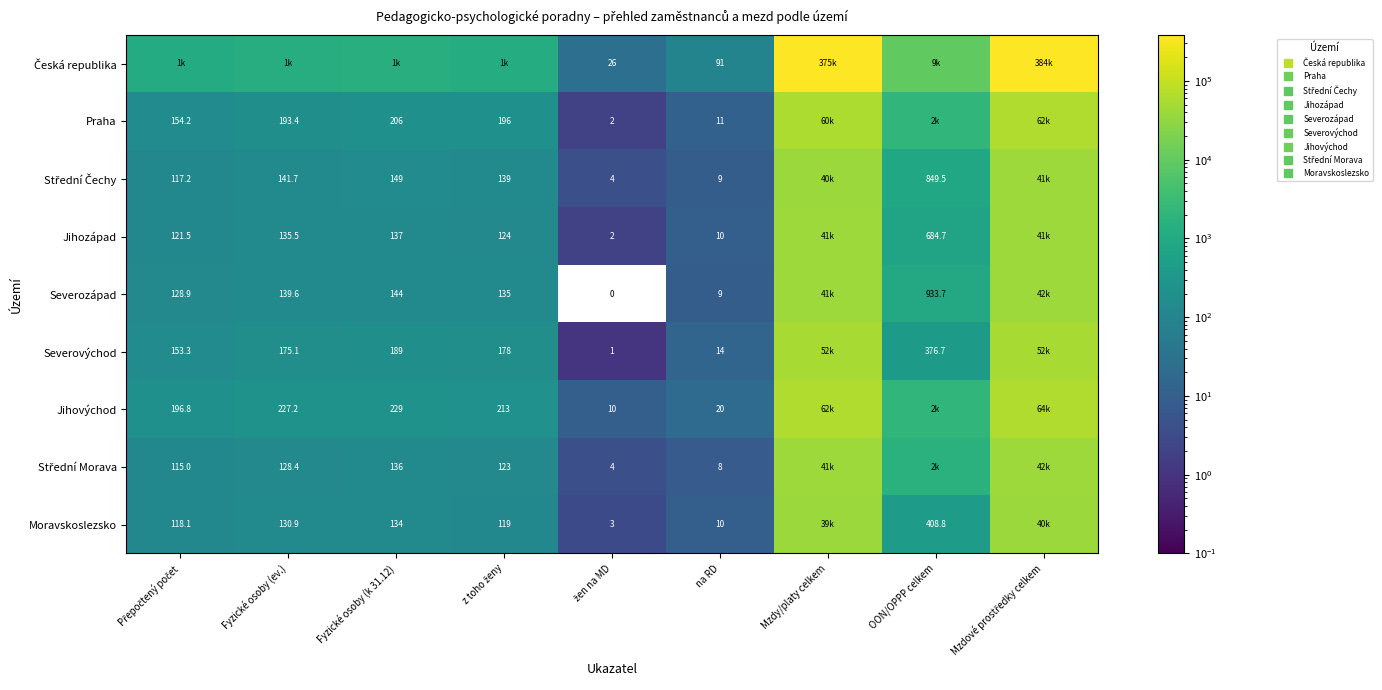

Rank the series at z toho ženy from lowest to highest value.

Moravskoslezsko, Střední Morava, Jihozápad, Severozápad, Střední Čechy, Severovýchod, Praha, Jihovýchod, Česká republika